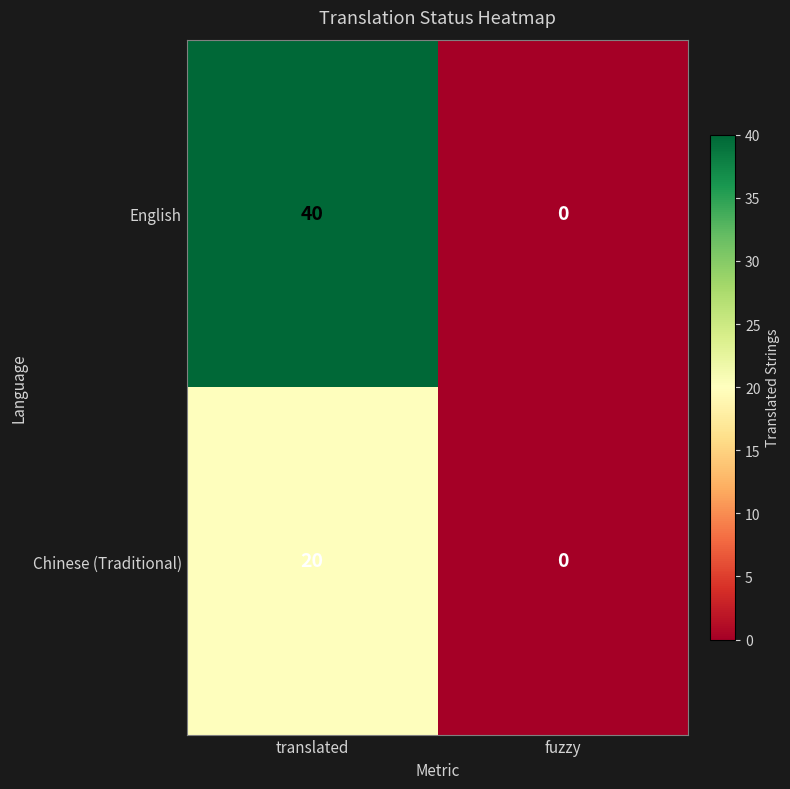

What is the difference between the English values at translated and fuzzy?

40